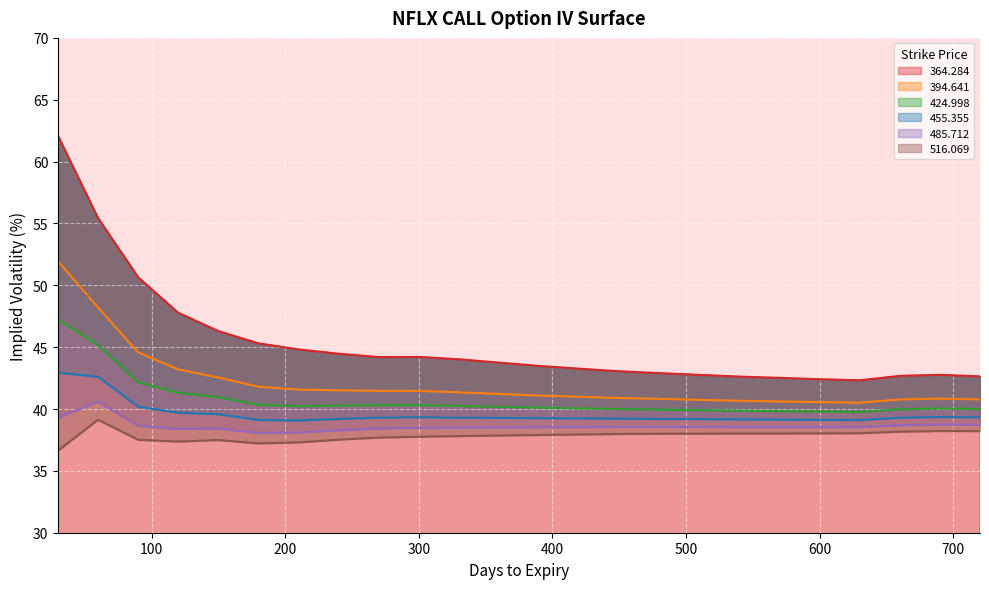

Is it true that 364.284 equals 42.8 at 510?

True